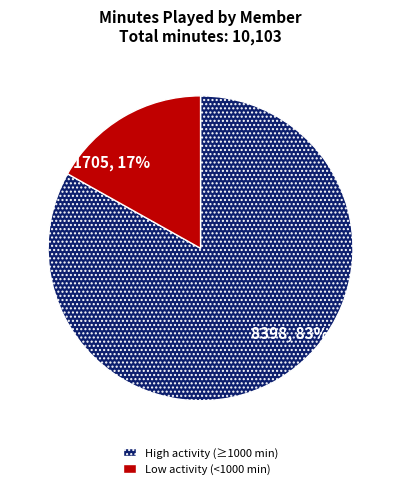

Which slice is the largest?

8398, 83%